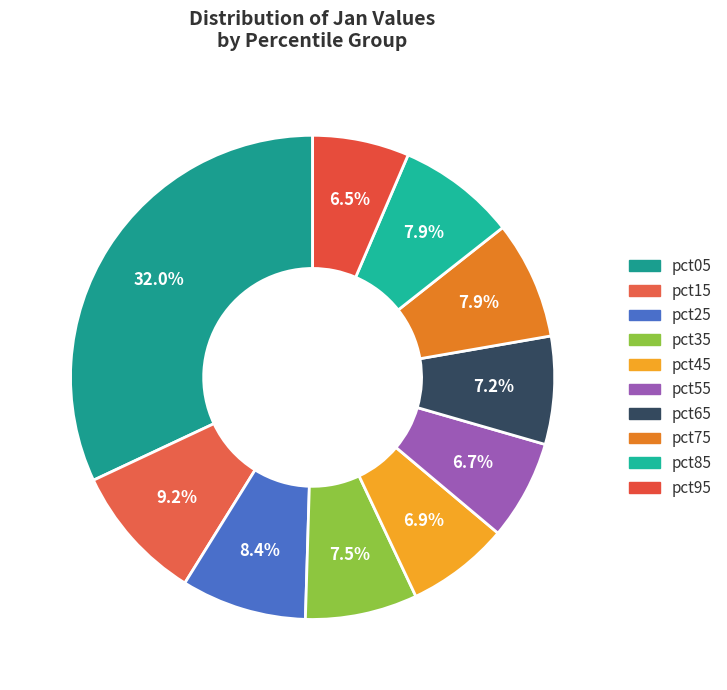

To the nearest percent, what percentage of the pie is pct75?

8%